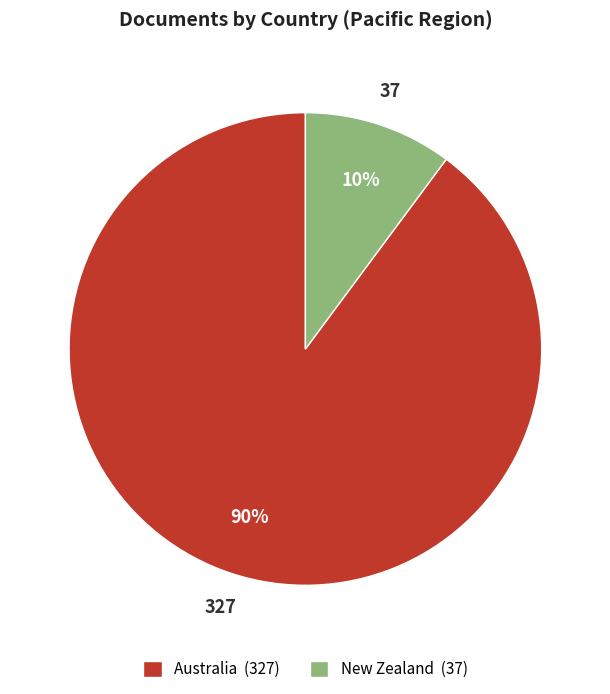

Which slice is the largest?

Australia